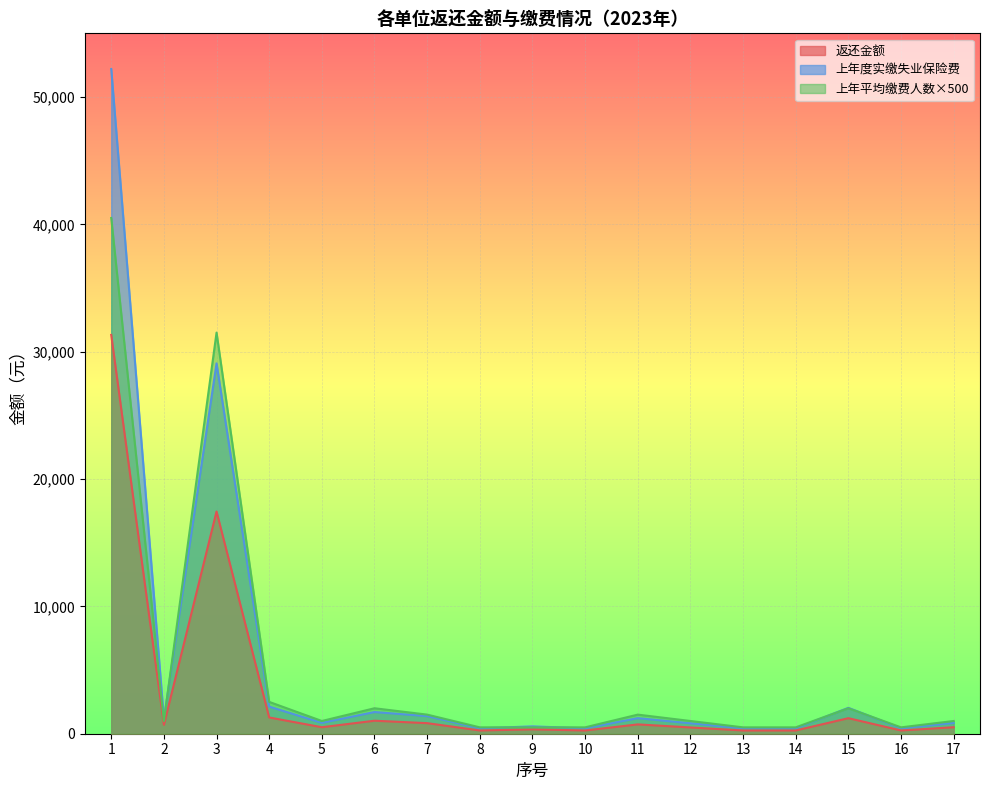

List the series in order of their overall mean, lowest first.

返还金额, 上年平均缴费人数, 上年度实缴失业保险费